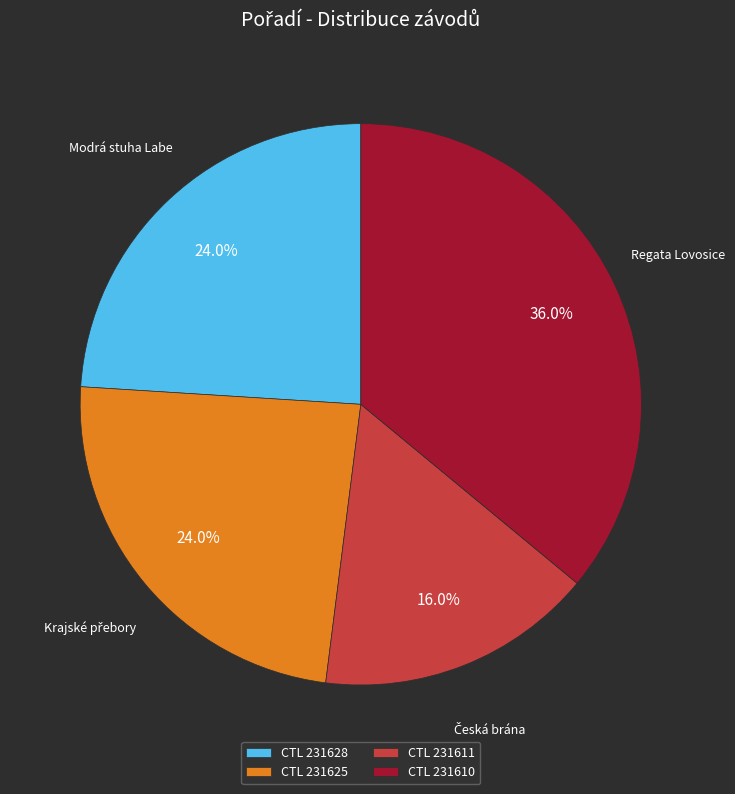

How many slices are in this pie chart?

4